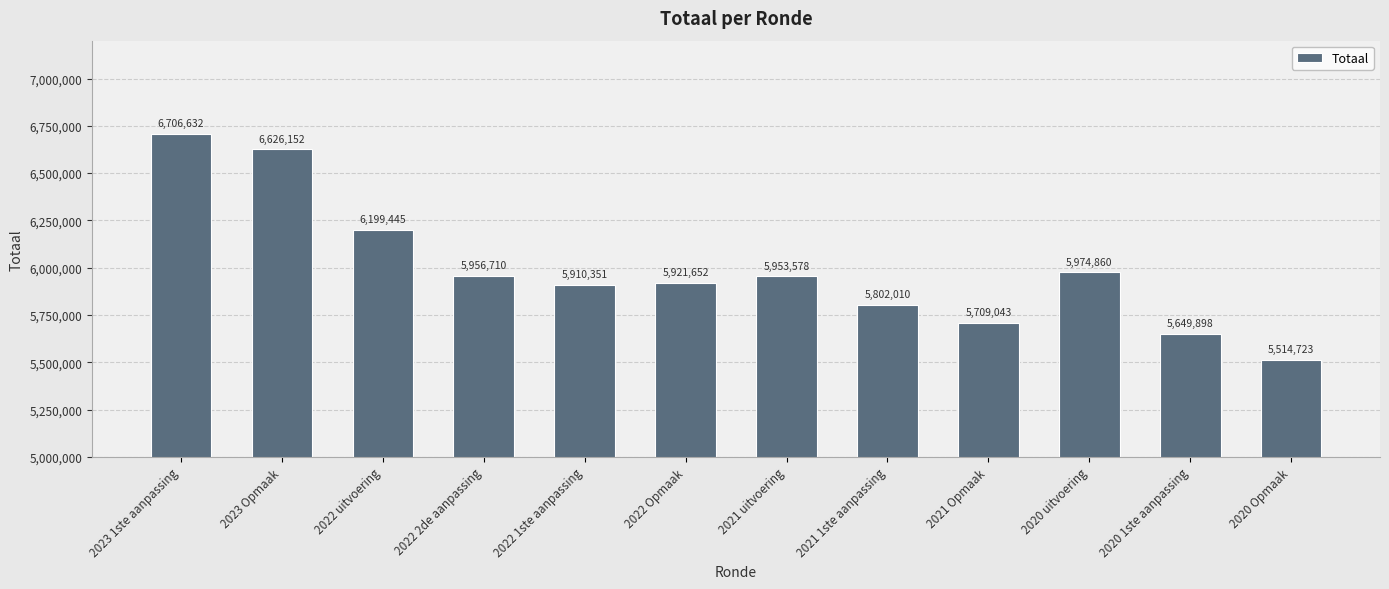

Is it true that the value at 2022 2de aanpassing is 5956710?

True